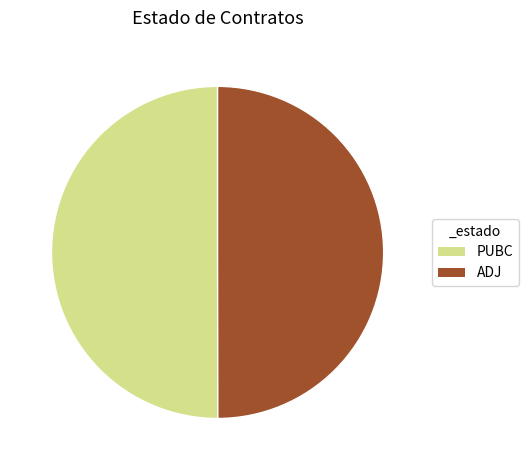

Is the sum of PUBC and ADJ greater than half?

Yes